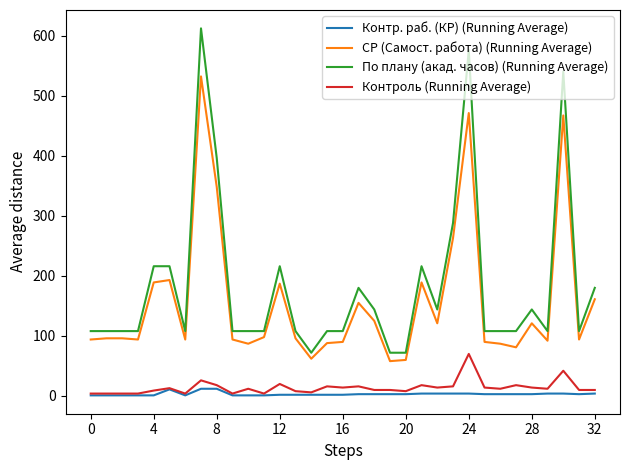

What is the lowest value of the СР (Самост. работа) (Running Average) series?

58